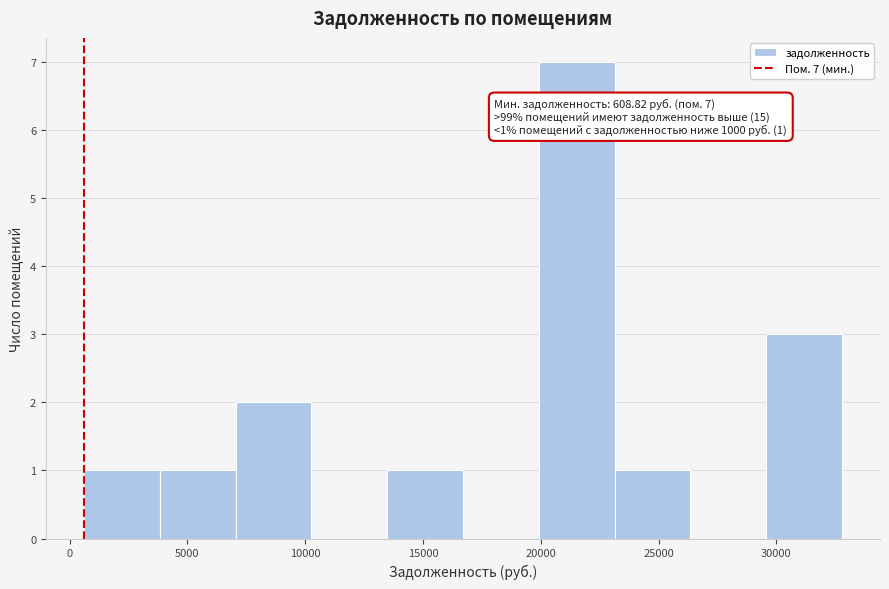

Over which range of the x-axis is the bar tallest?

20000 to 23000